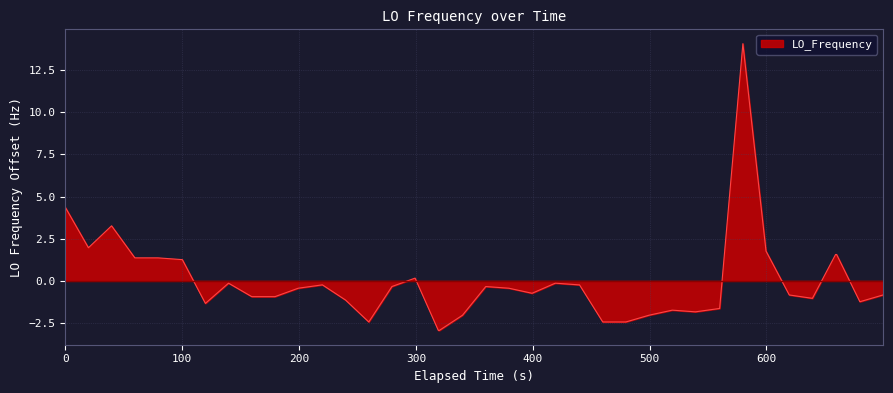

What is the greatest value displayed?

14.1